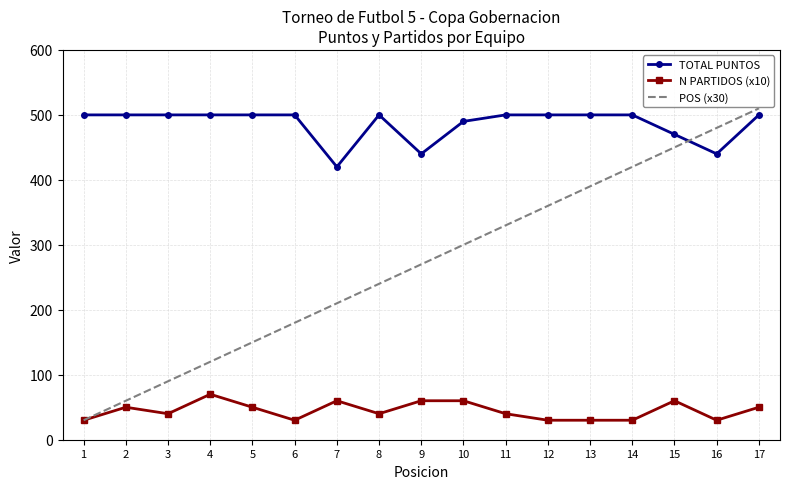

What is the lowest value of the TOTAL PUNTOS series?

420